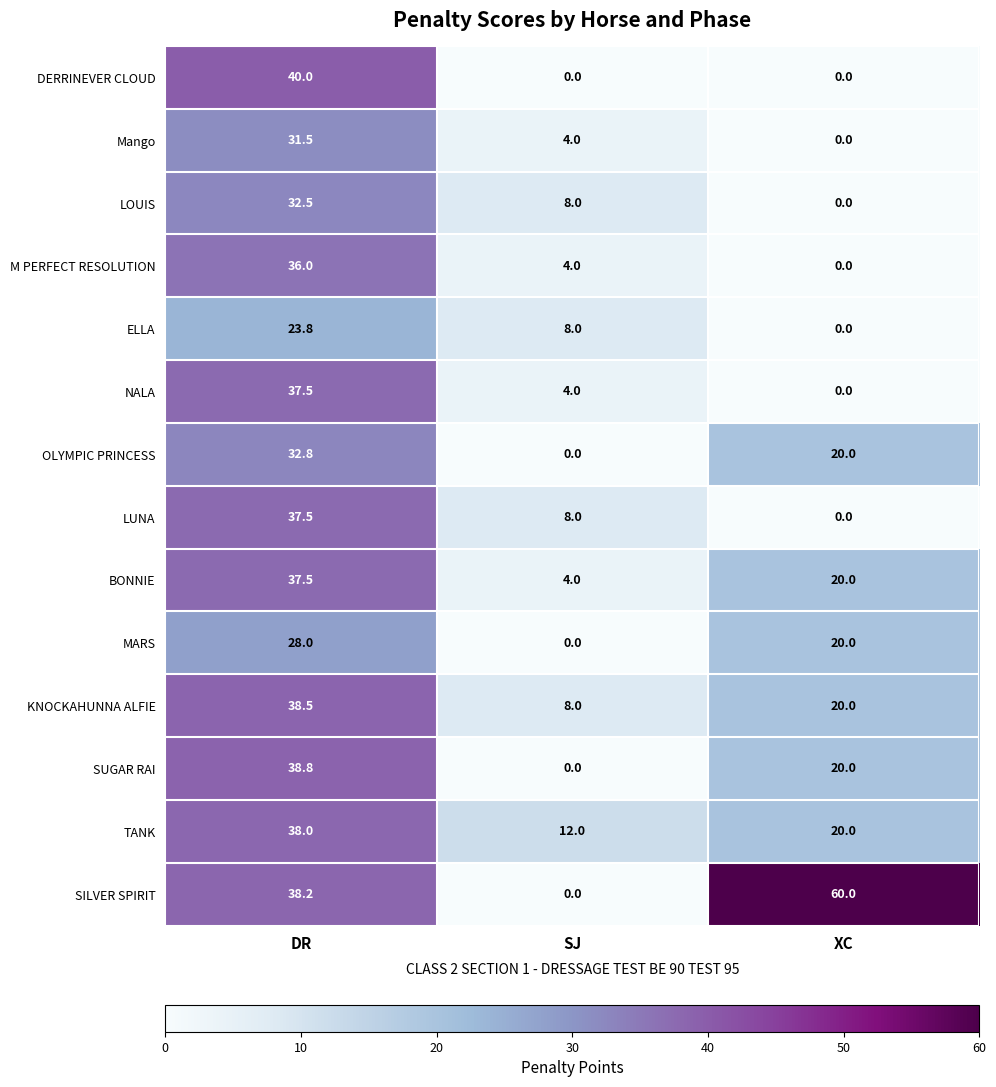

Between SJ and XC, which series saw the biggest shift?

SILVER SPIRIT